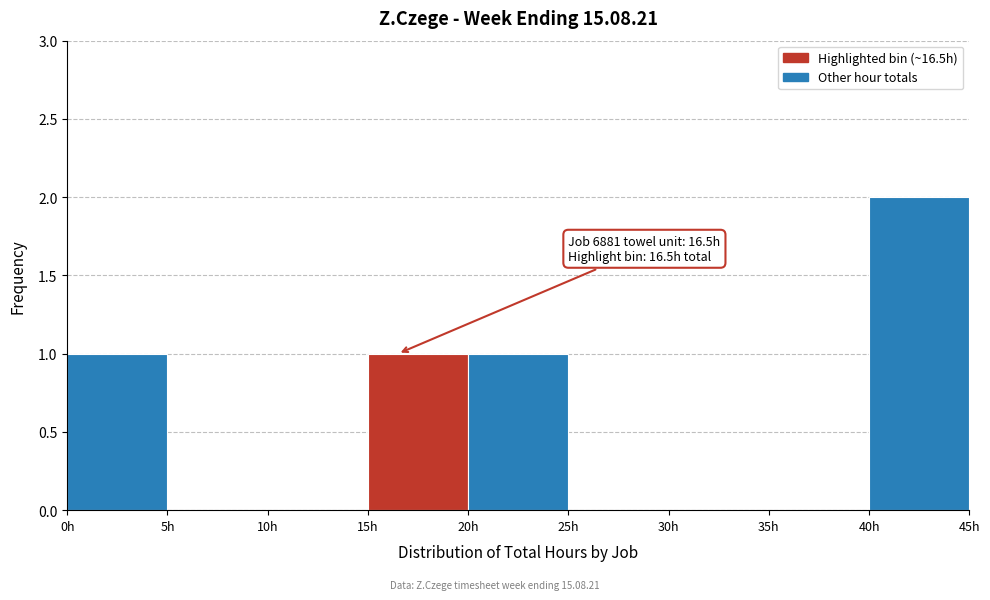

Over which range of the x-axis is the bar tallest?

40 to 45